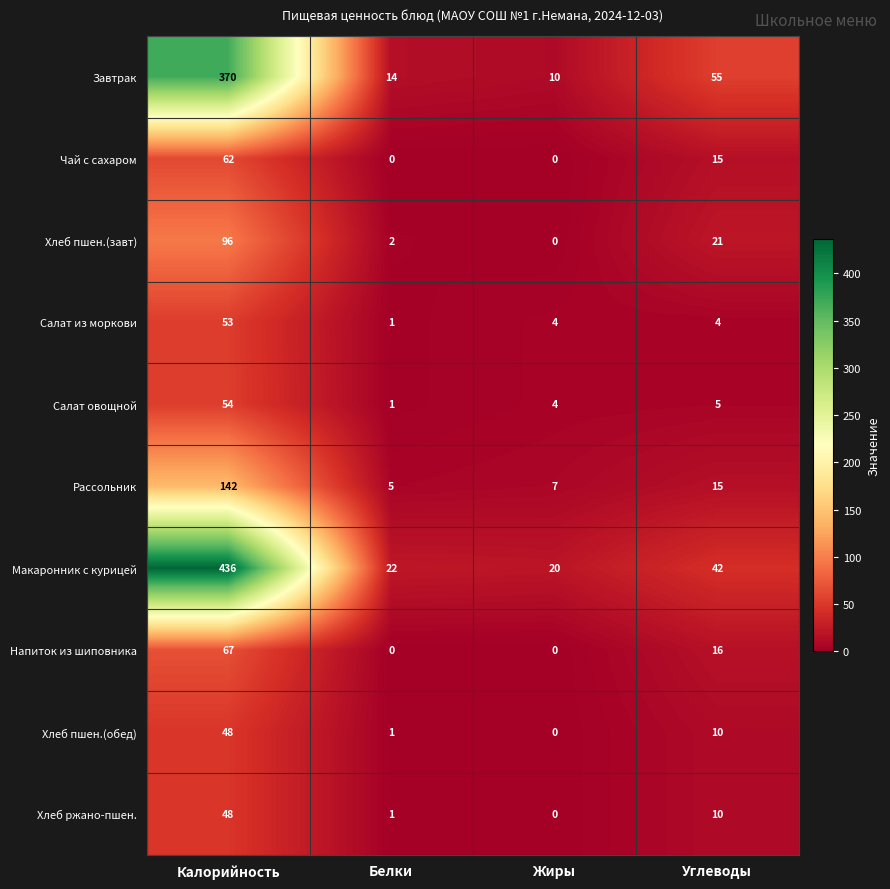

List the labels in order of Макаронник с курицей value, smallest first.

Жиры, Белки, Углеводы, Калорийность